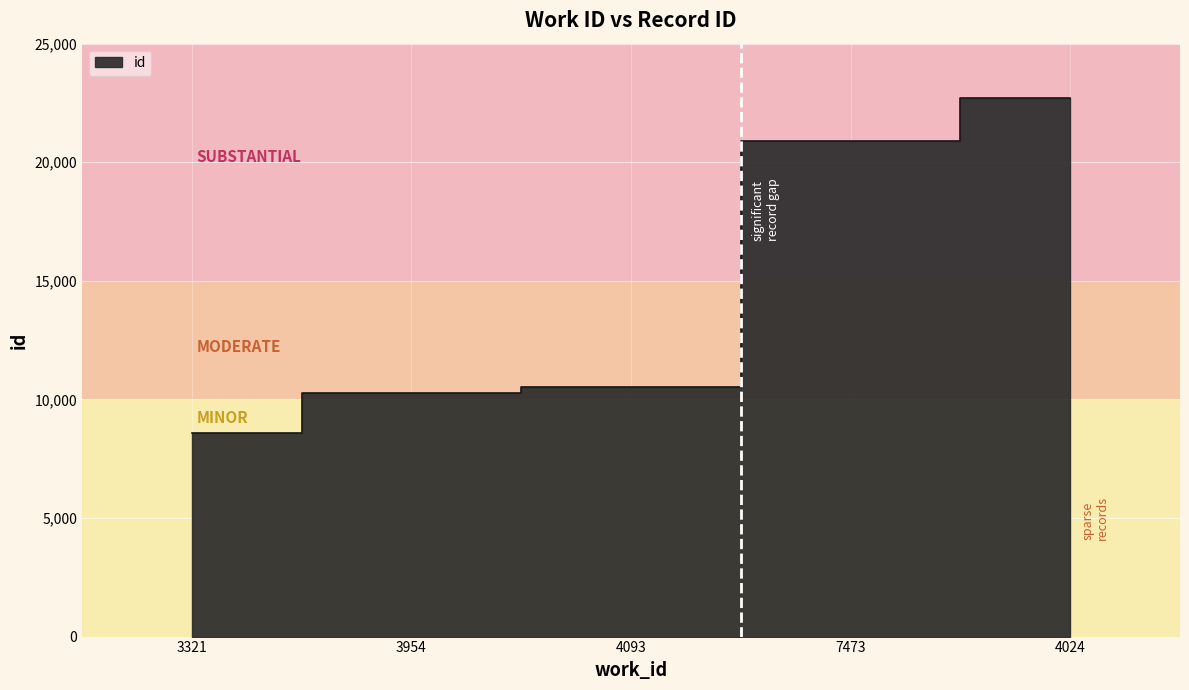

List the labels in order of value, largest first.

4024, 7473, 4093, 3954, 3321